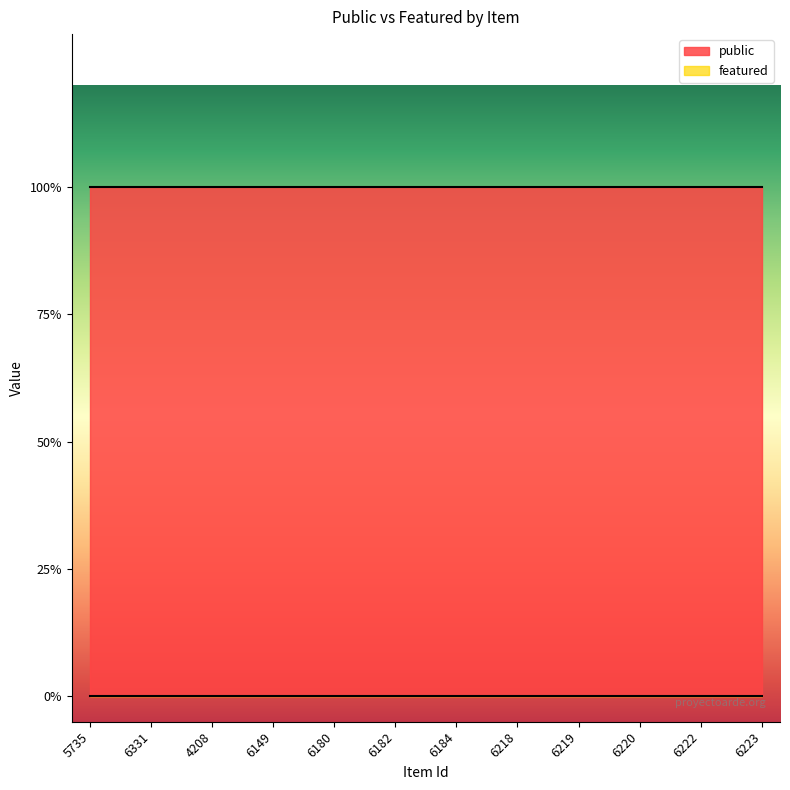

True or false: featured and public cross at least once.

False